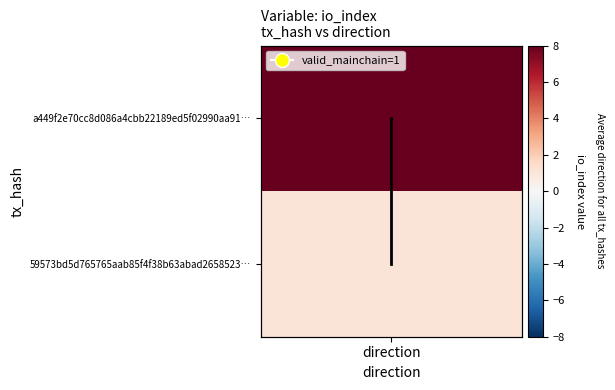

Which label corresponds to the smallest value in the chart?

direction